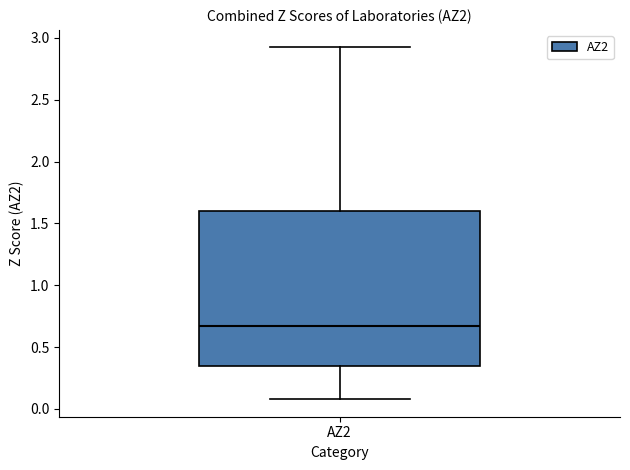

Read this box plot against the y-axis: the position of the median line, the range covered by the box, and the ends of both whiskers. The values are not printed on the chart, so give them approximately, as read against the axis.

median 0.65, box 0.35 to 1.60, whiskers 0.10 to 2.90